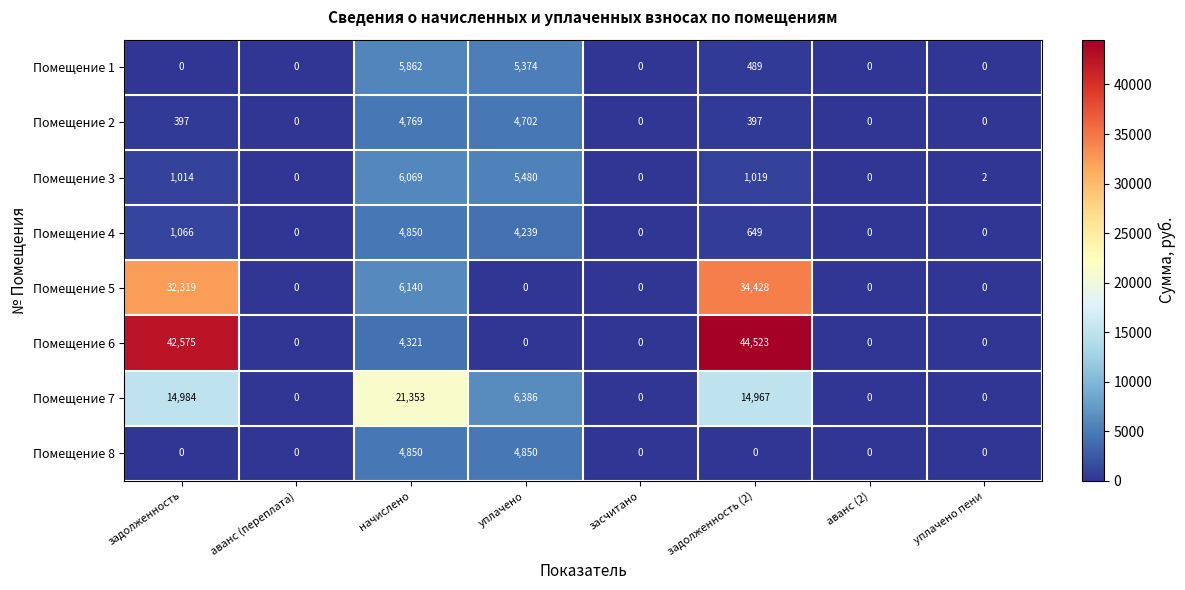

What is the total value across all series at задолженность?

92355